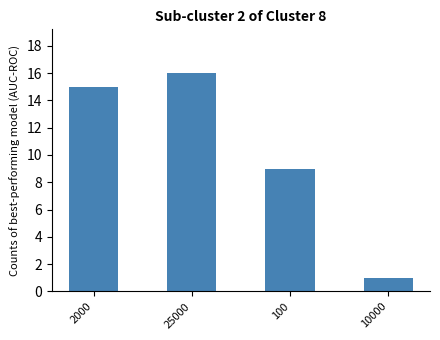

Reading right to left, what are all the values shown in this chart?

10000=1	100=9	25000=16	2000=15